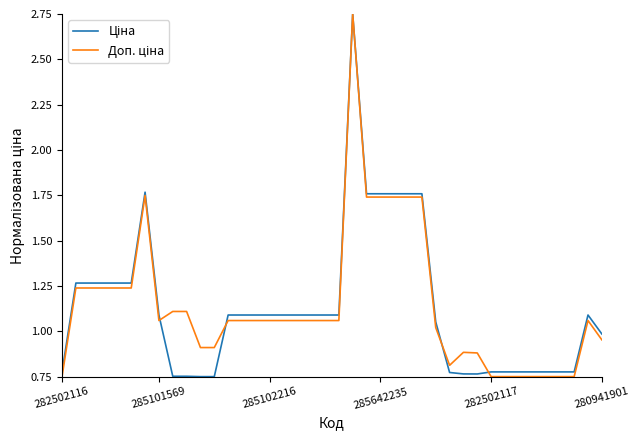

How many lines are shown in the chart?

2